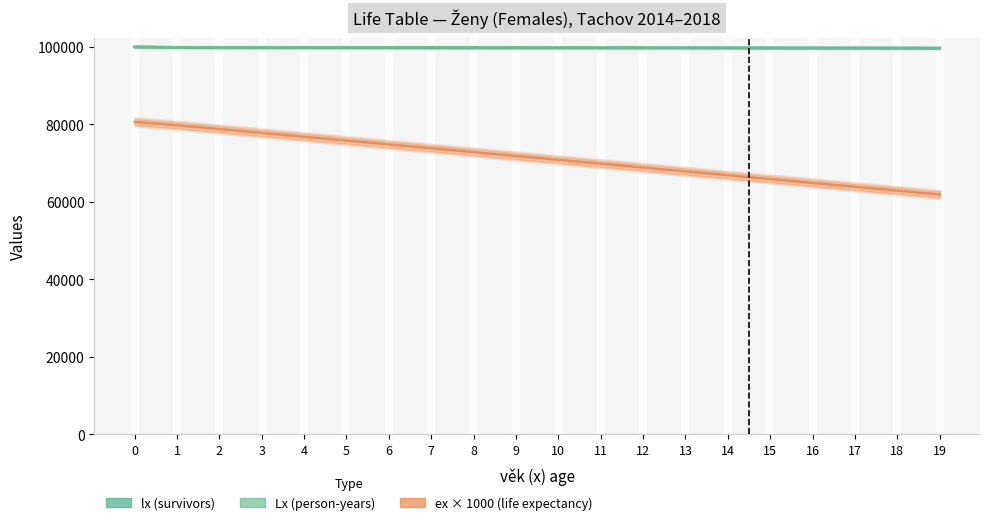

What are all the series names shown in the legend?

lx, Lx, ex